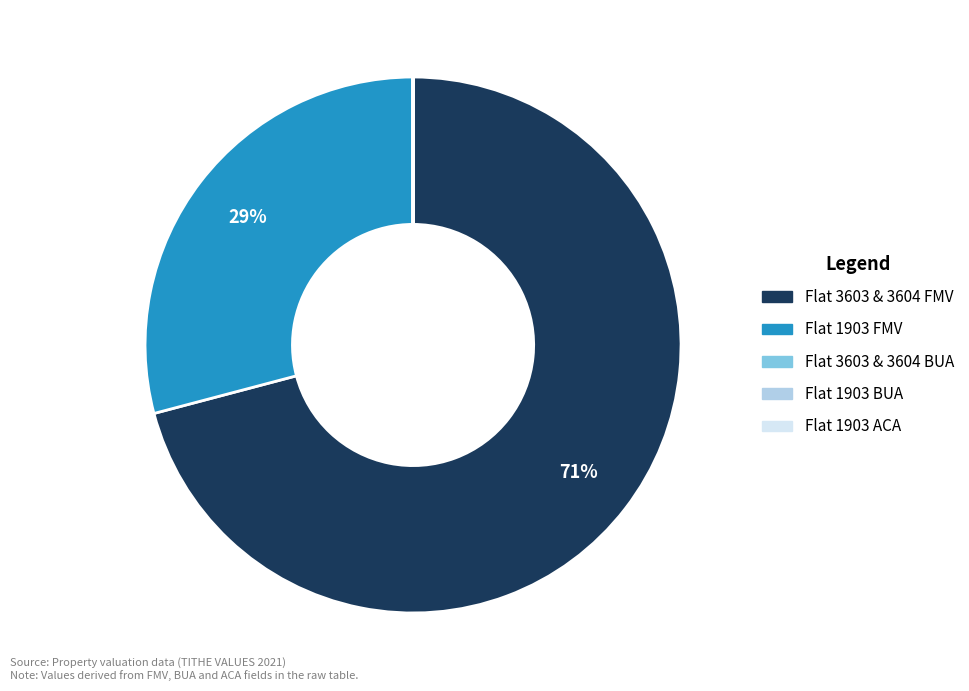

Which slice represents more than half of the pie?

Flat 3603 & 3604 FMV